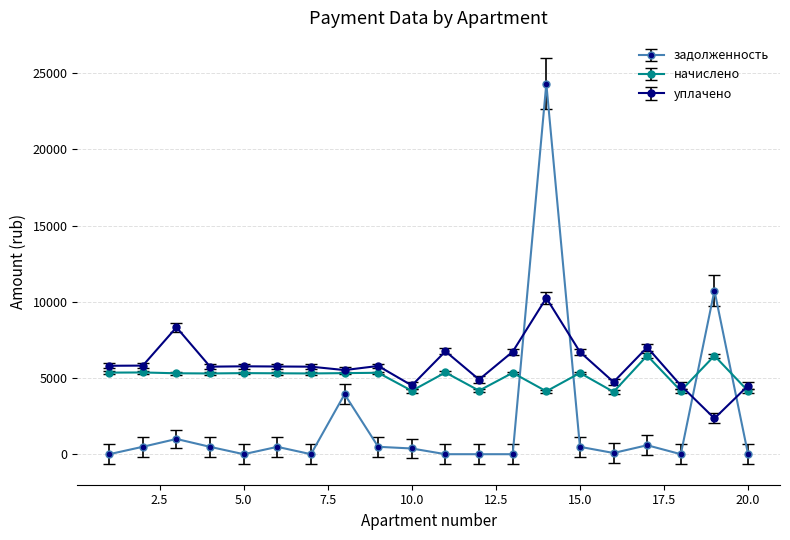

True or false: задолженность has more than 2 points higher than both neighbors.

True